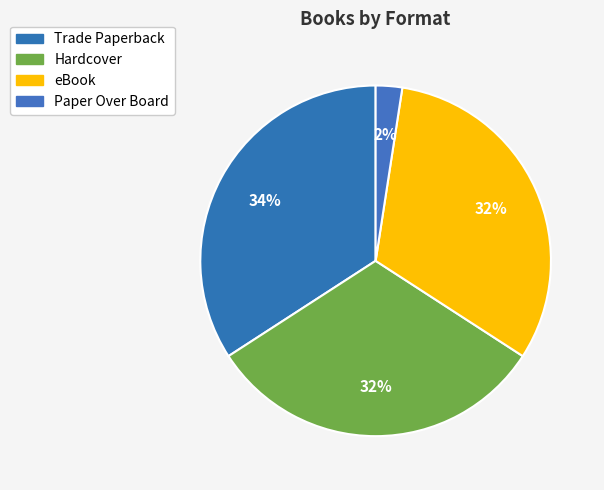

What is the smallest slice in the pie chart?

Paper Over Board